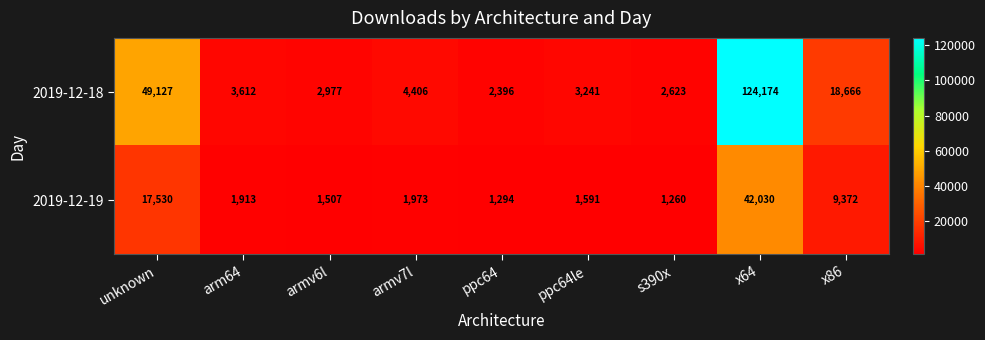

Where is 2019-12-18 nearest to the value 63285?

unknown